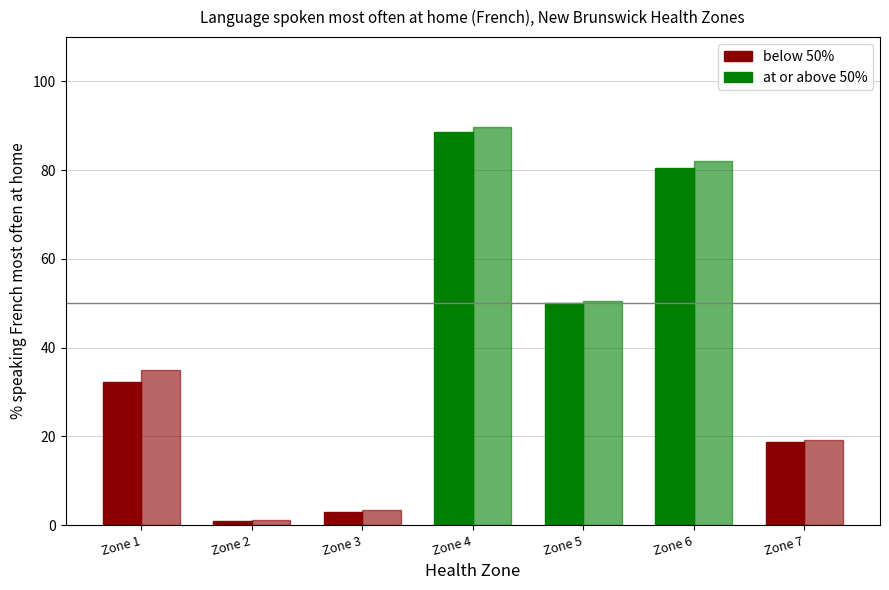

At Zone 1, list the series in order from smallest to largest.

2021, 2016